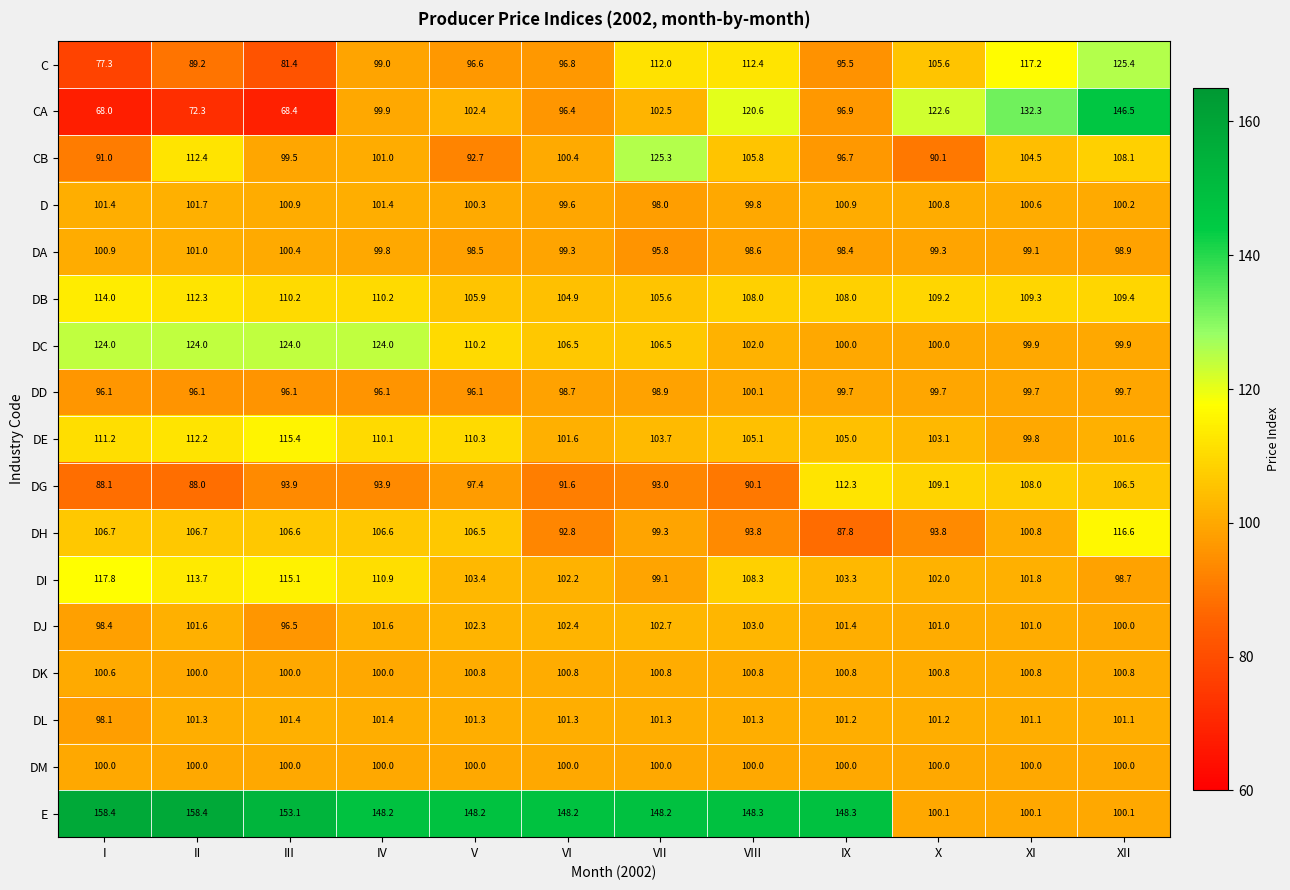

At how many categories does at least one series exceed 89?

12